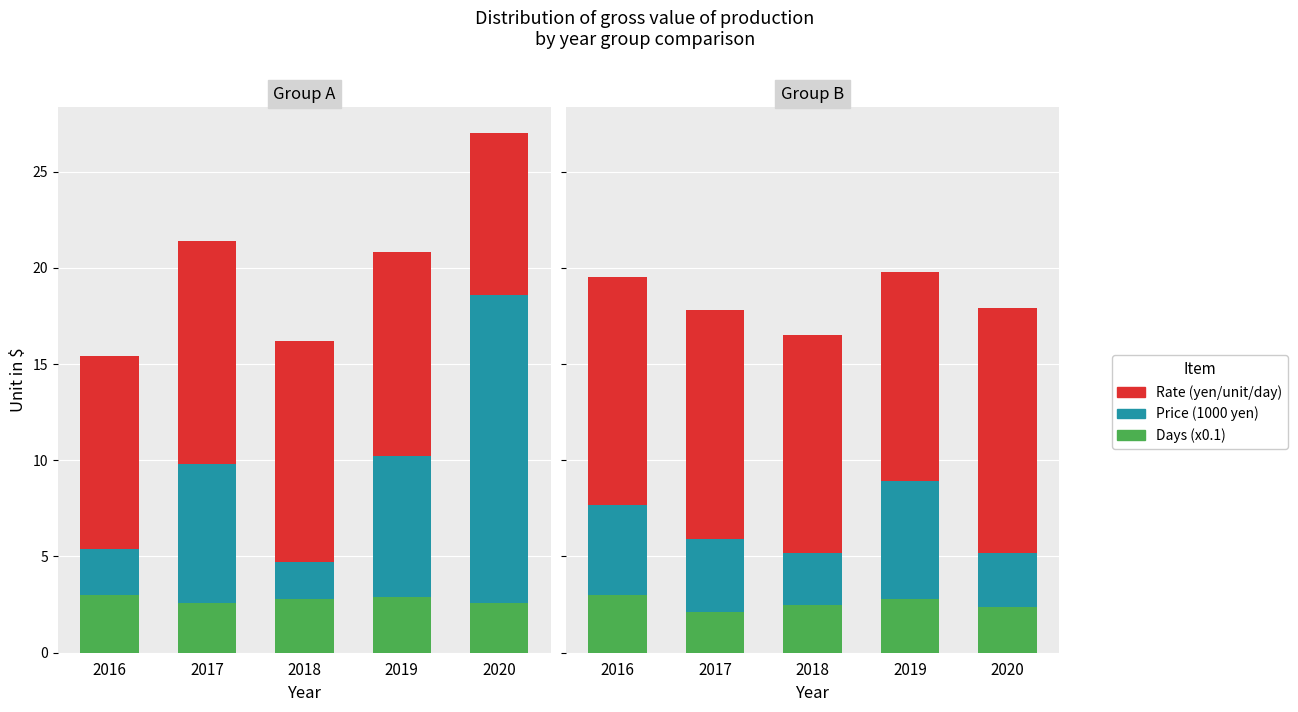

Where is Rate (yen/unit/day) nearest to the value 11?

2019